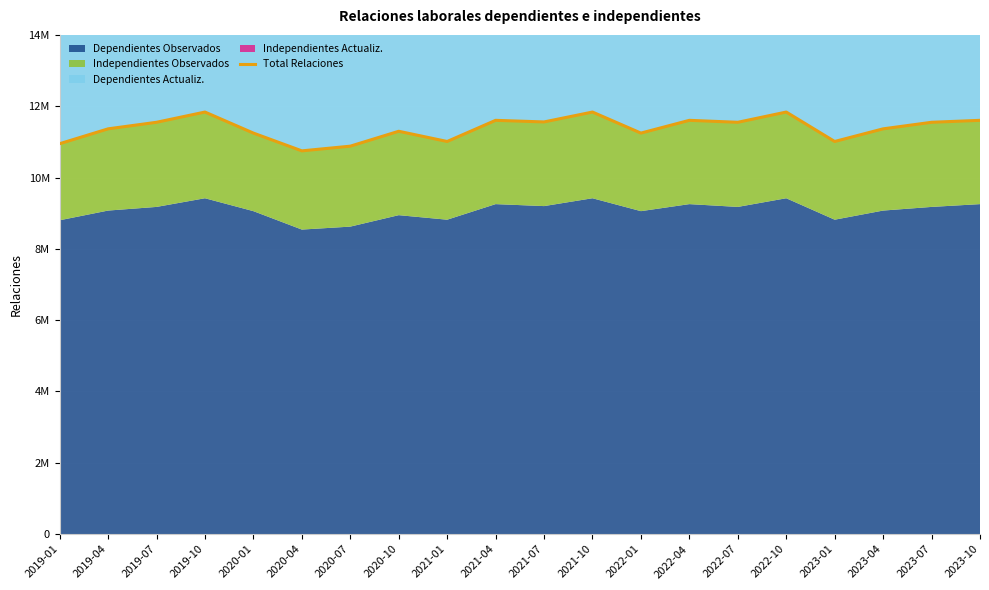

The value at 2020-10 is 11297152. True or false?

True